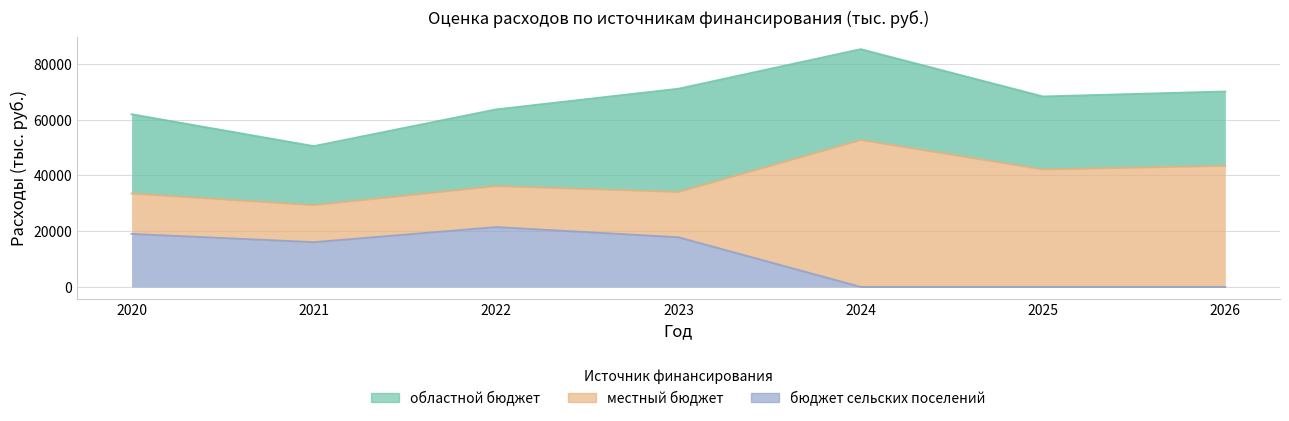

Where is the first local minimum for местный бюджет?

2021